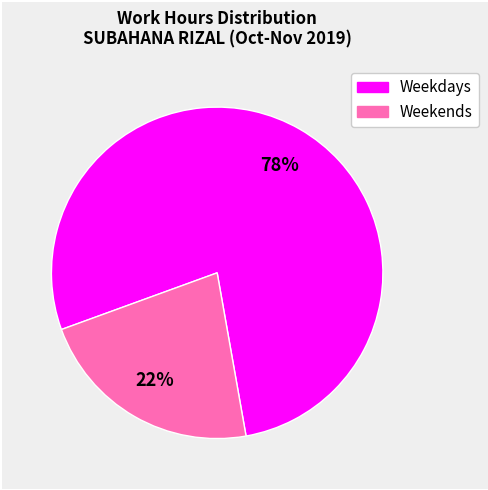

To the nearest percent, what is the difference between the largest and smallest slice percentages?

56%